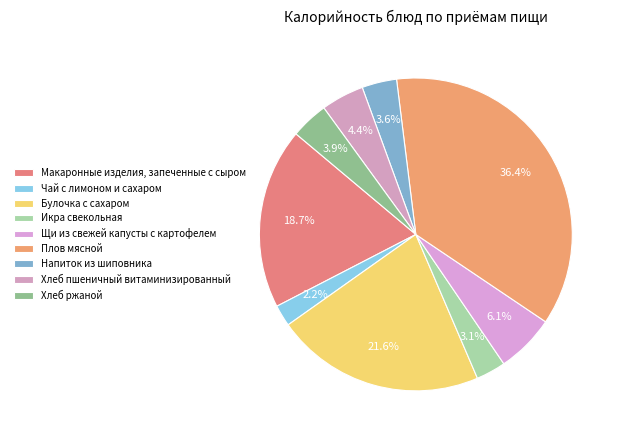

How many segments does this pie chart have?

9